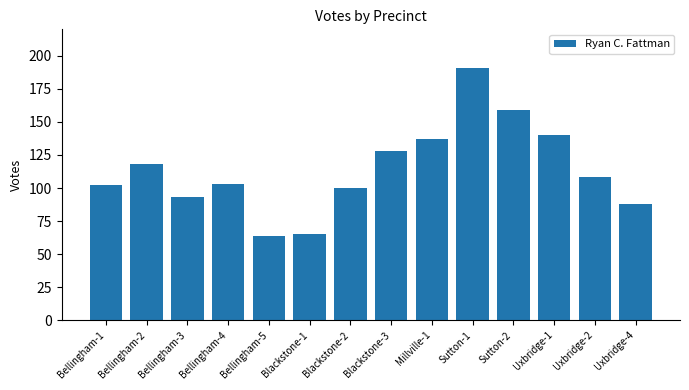

Reading right to left, transcribe all the data shown in this chart.

88	108	140	159	191	137	128	100	65	64	103	93	118	102